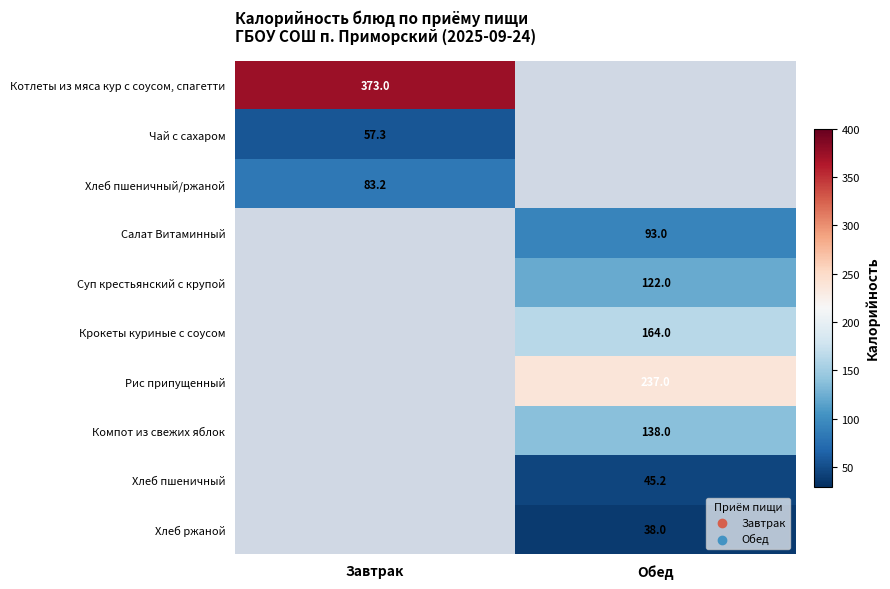

At which category does the chart reach its peak across all series?

Завтрак